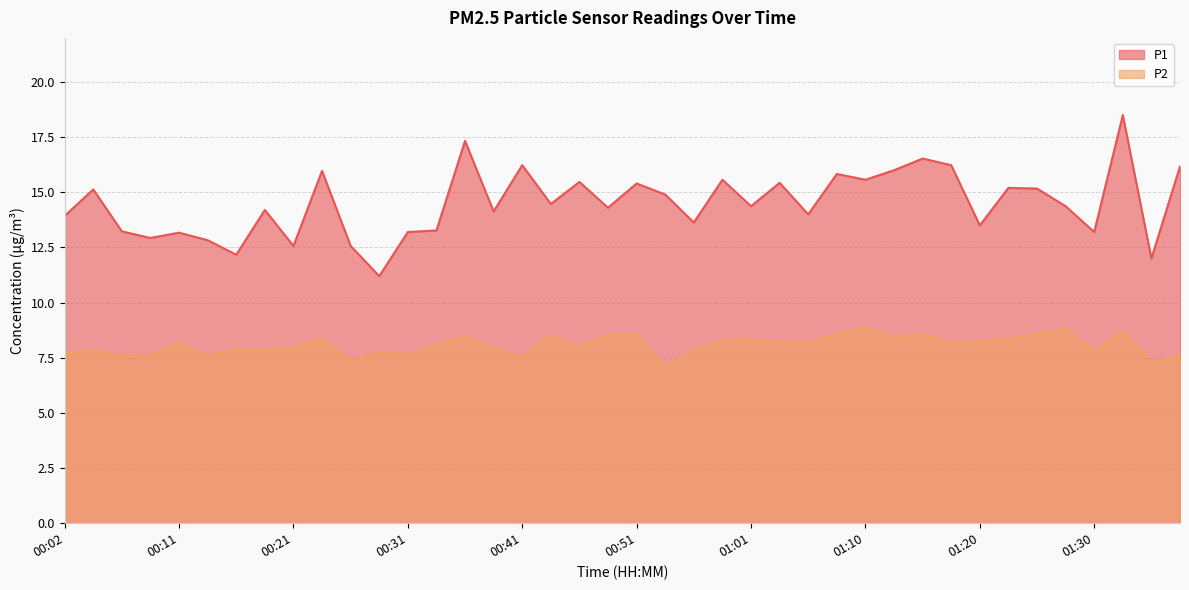

Reading right to left, list all the values displayed in this chart.

P1: 16.2	12.0	18.5	13.2	14.4	15.2	15.2	13.5	16.2	16.5	16.0	15.6	15.8	14.0	15.4	14.4	15.6	13.6	14.9	15.4	14.3	15.5	14.5	16.2	14.1	17.3	13.3	13.2	11.2	12.6	16.0	12.6	14.2	12.2	12.8	13.2	12.9	13.2	15.1	13.9
P2: 7.6	7.3	8.7	7.8	8.8	8.6	8.4	8.2	8.2	8.6	8.5	8.8	8.6	8.2	8.2	8.3	8.3	7.8	7.1	8.5	8.5	8.0	8.5	7.5	8.0	8.4	8.1	7.6	7.8	7.3	8.4	8.0	7.8	7.9	7.6	8.2	7.6	7.6	7.8	7.7